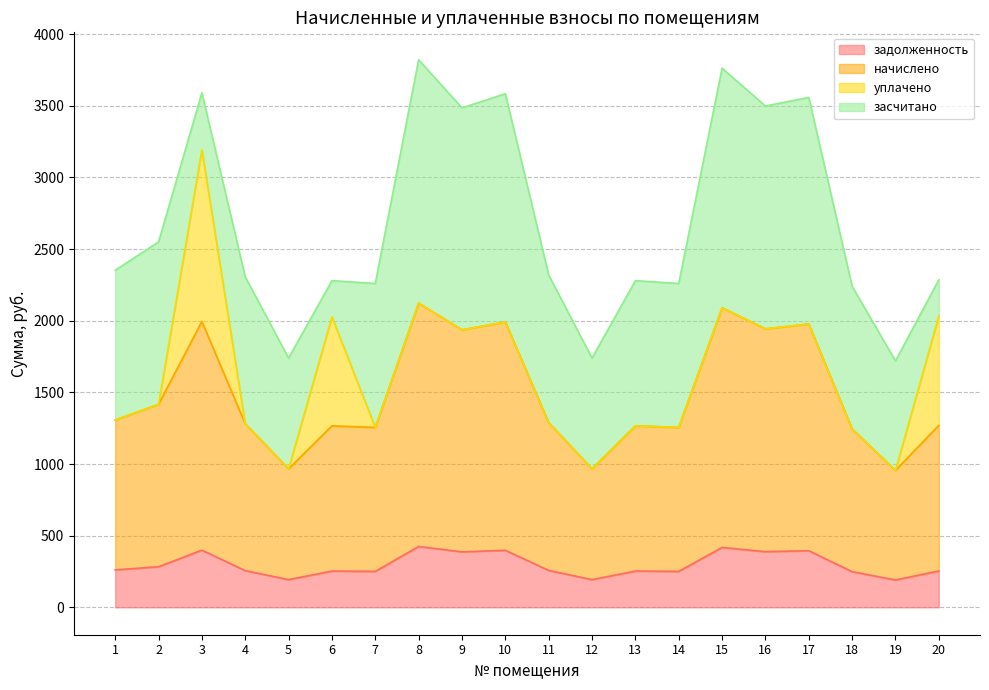

The value of задолженность at 7 is 251.1. True or false?

True